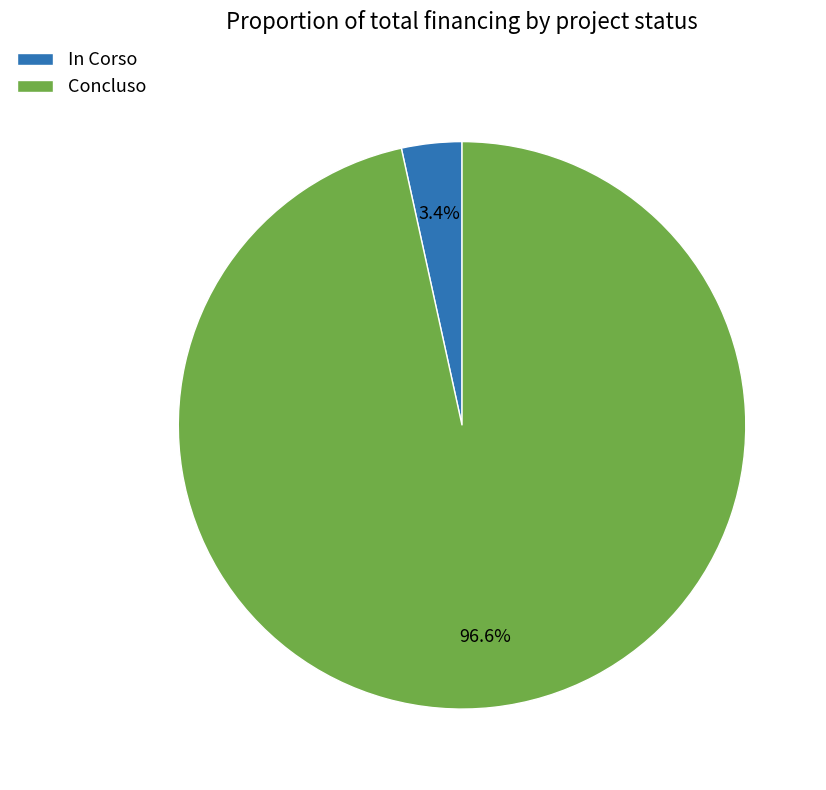

Do In Corso and Concluso together represent more than half of the pie?

Yes